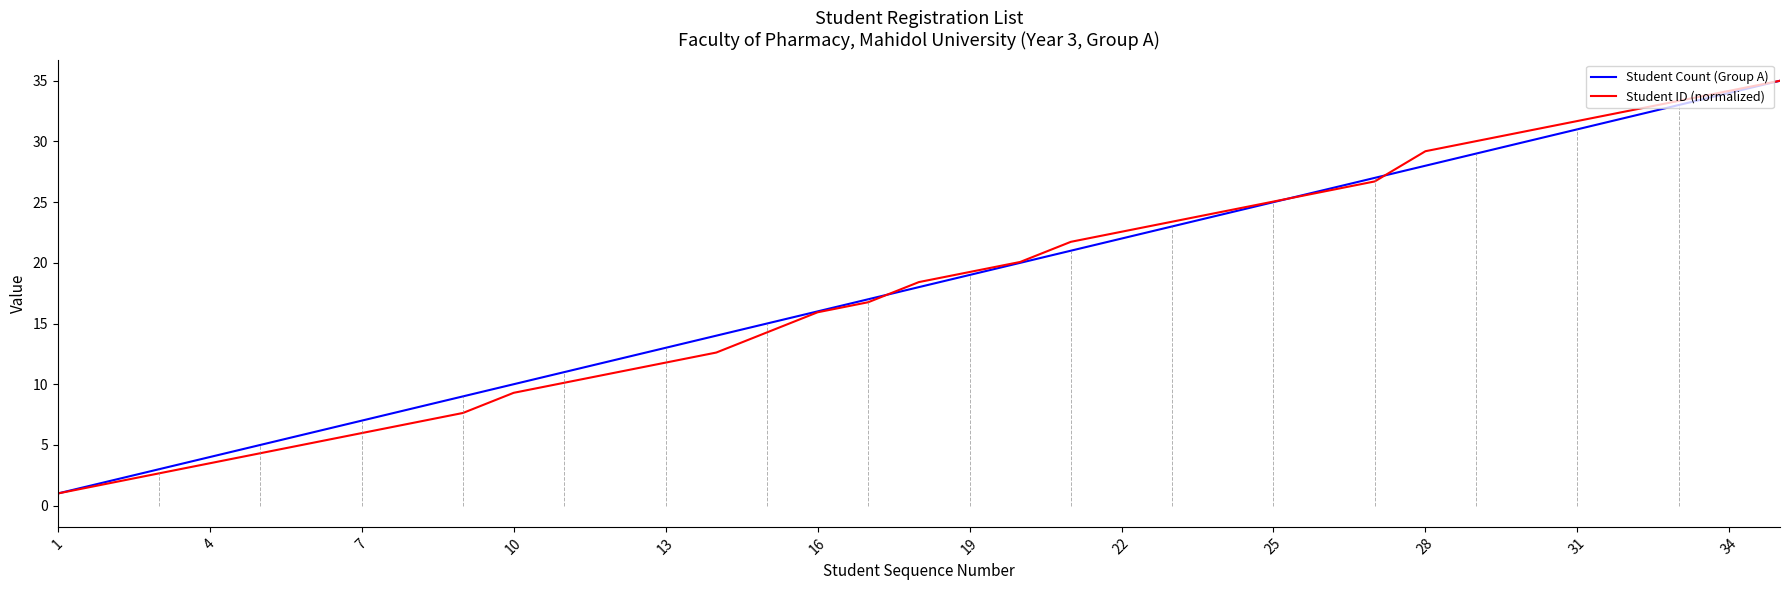

What is the maximum value for Student ID (normalized)?

35.0